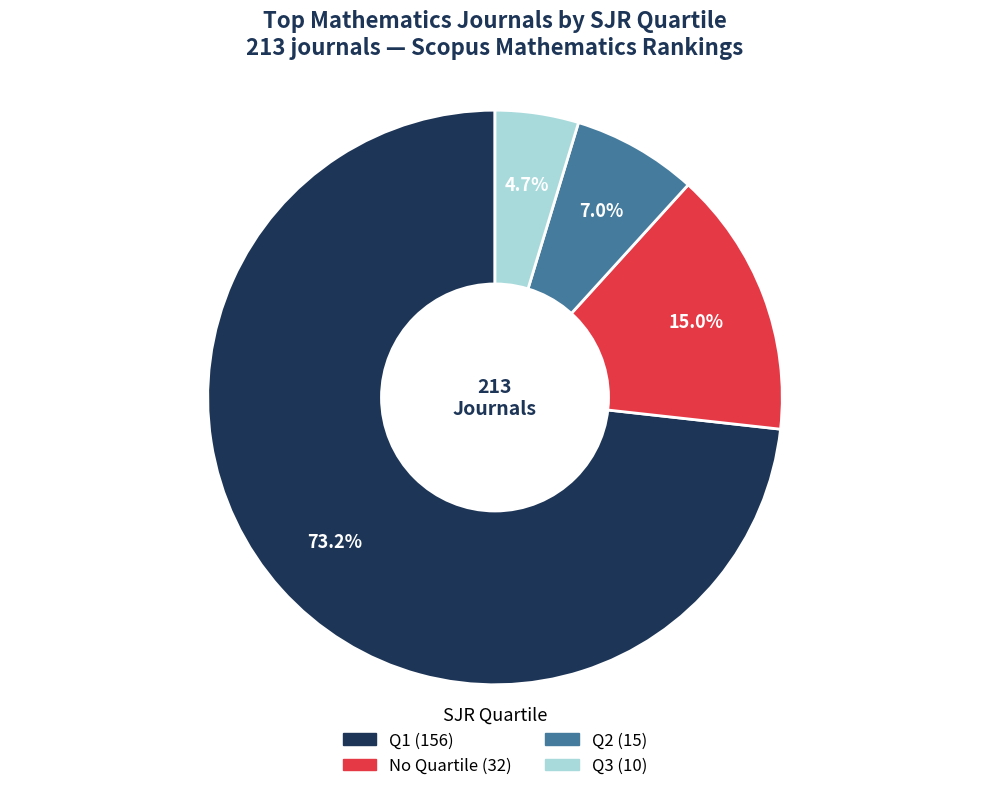

Does any single category account for the majority?

Yes